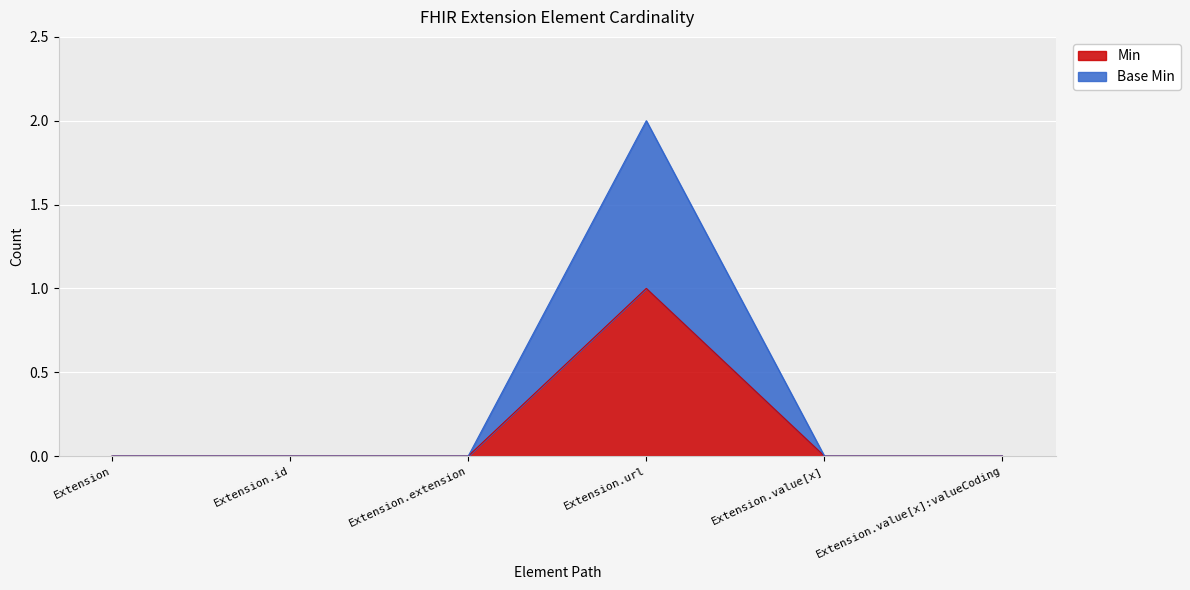

How many data points in Min are above 0?

1